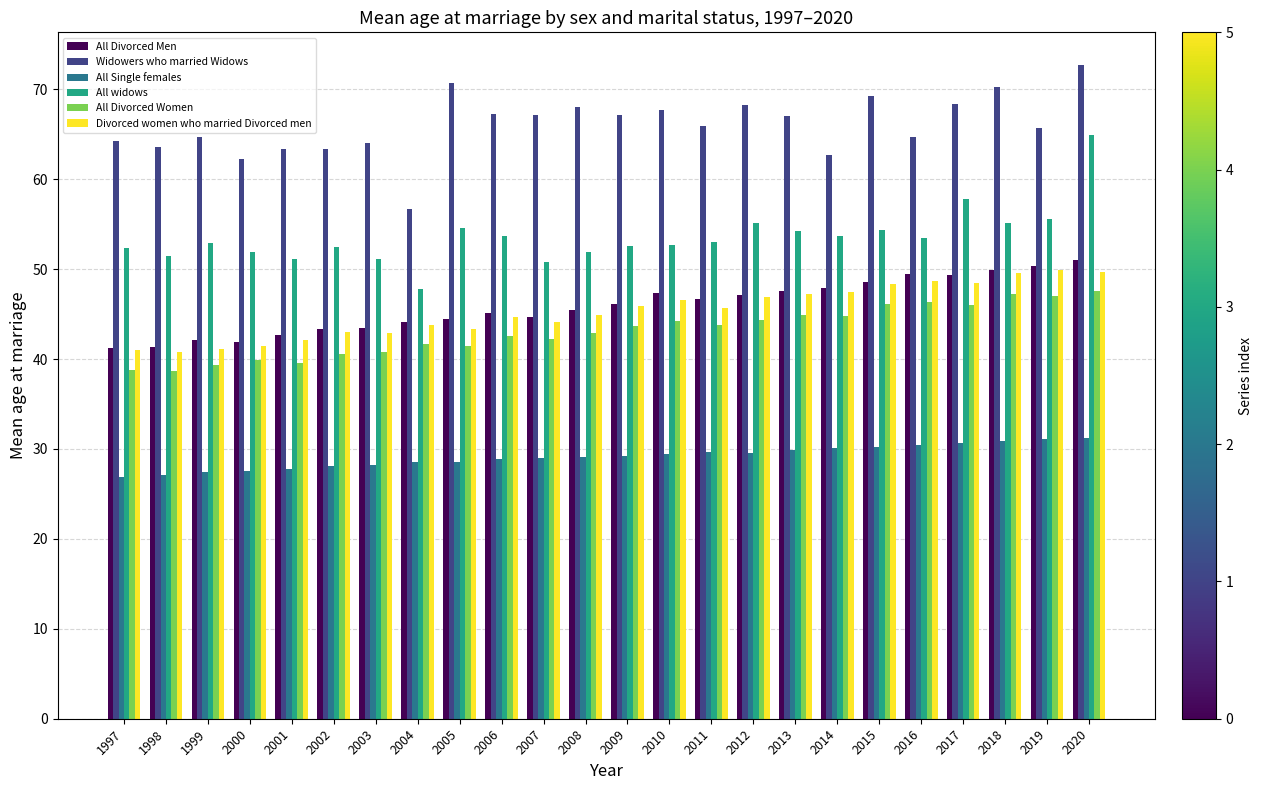

The All Single females series shows 50.9 at 2009. True or false?

False